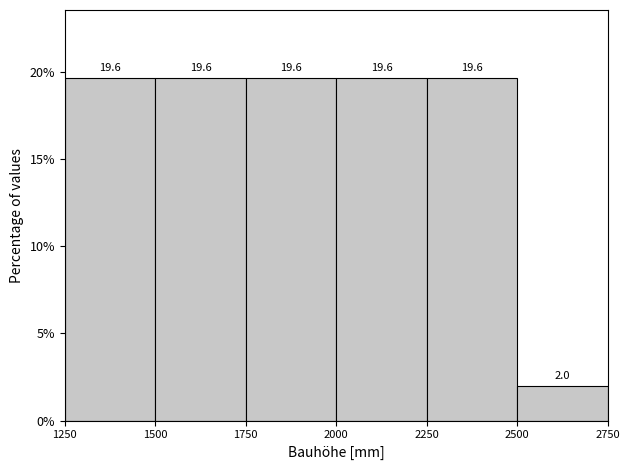

Reading left to right, transcribe this chart: for each bar, give the range it covers on the x-axis and its height.

1250 to 1500: 19.6
1500 to 1750: 19.6
1750 to 2000: 19.6
2000 to 2250: 19.6
2250 to 2500: 19.6
2500 to 2750: 2.0